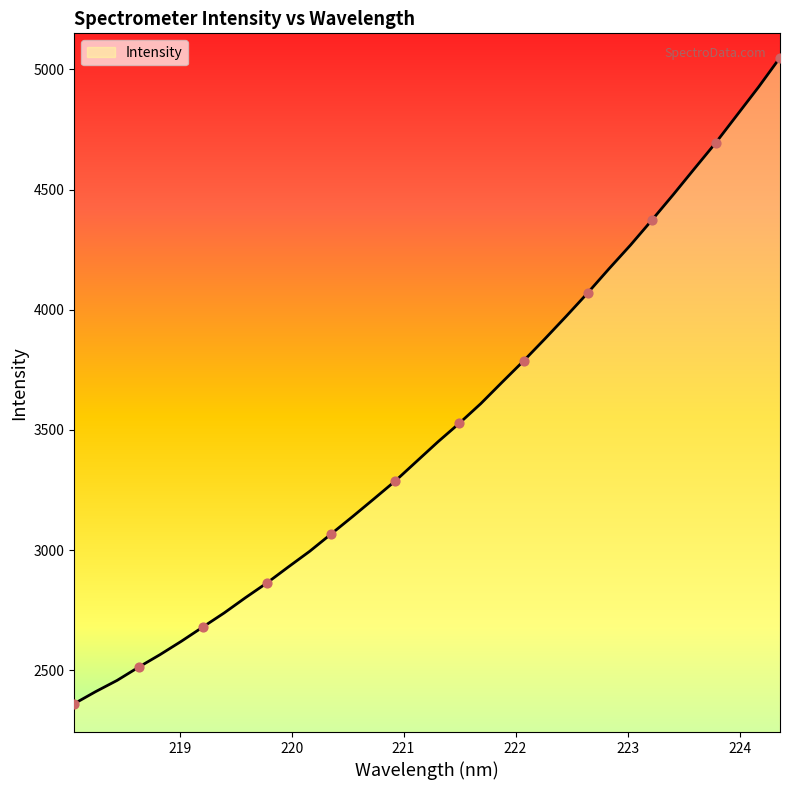

What is the difference between the maximum and minimum values?

2687.6